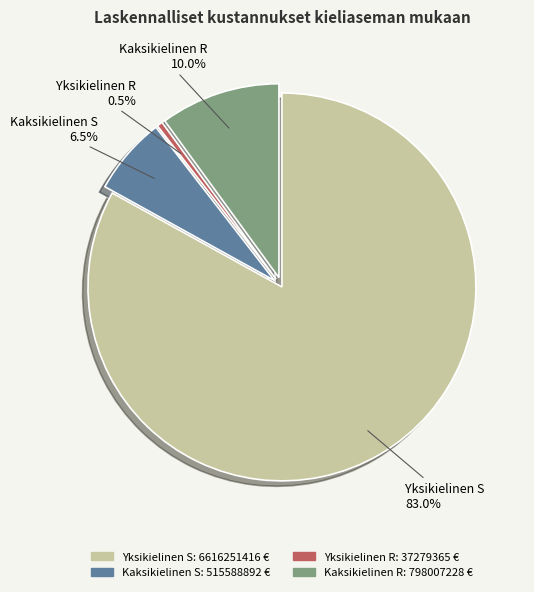

Approximately how many times larger is the value at Yksikielinen S compared to Kaksikielinen S?

12.8